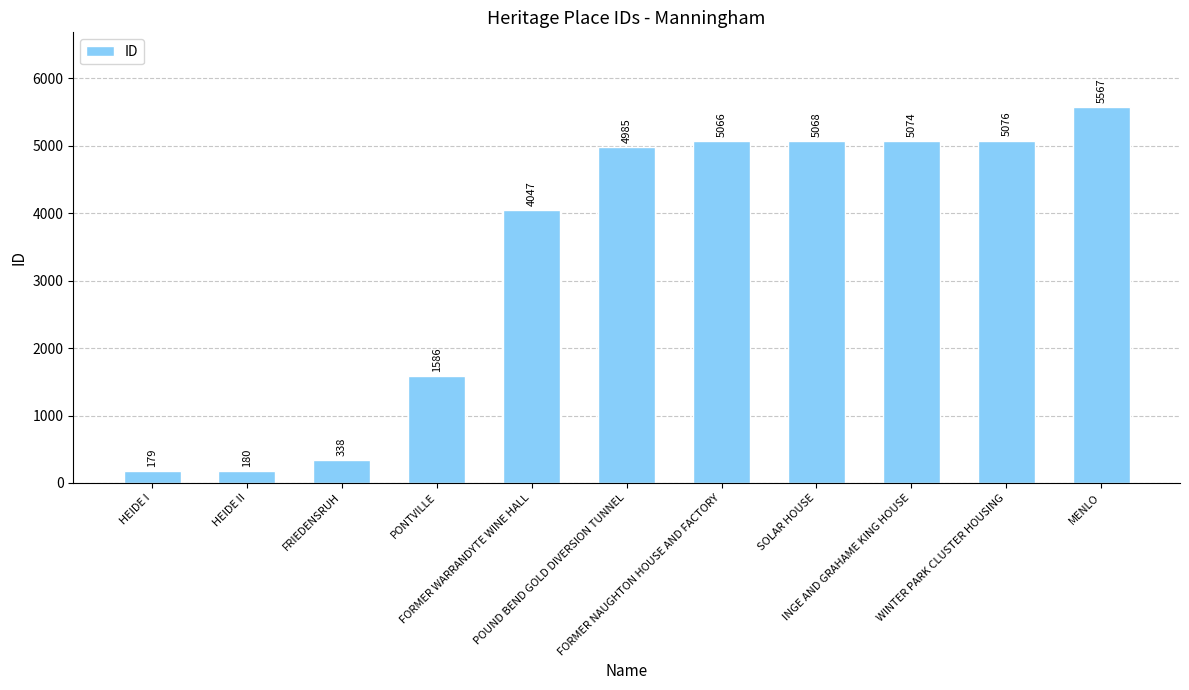

What is the label of the 6th bar from the right?

POUND BEND GOLD DIVERSION TUNNEL